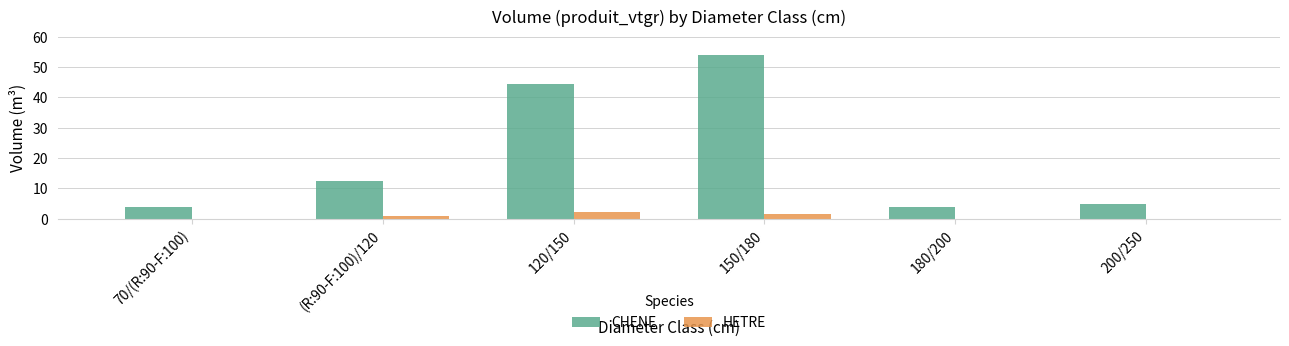

How many data points does each series have?

6